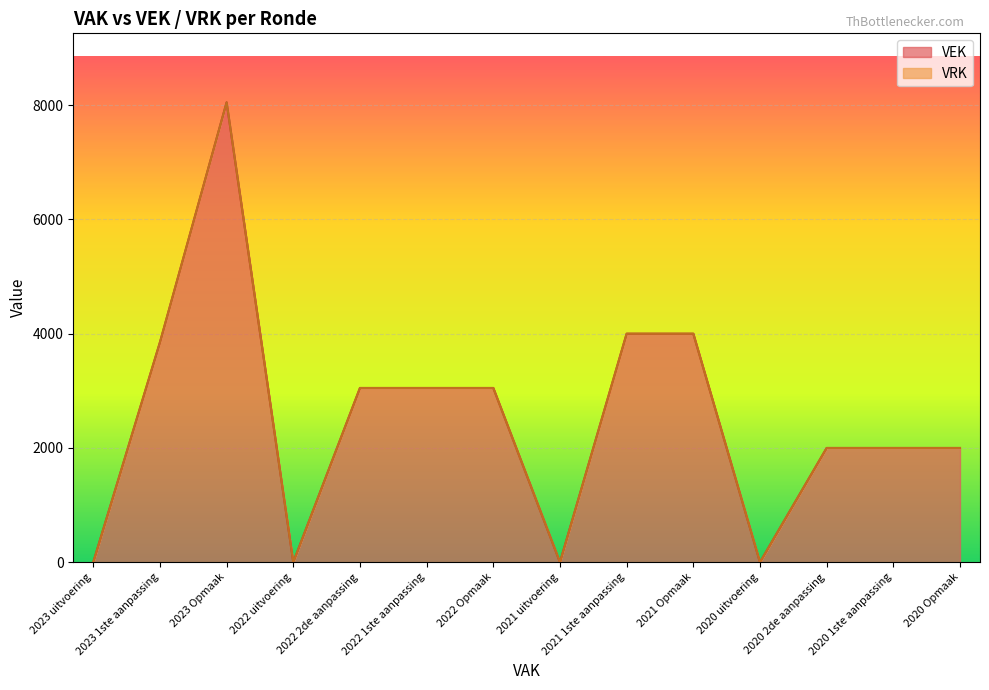

The value at 2020 1ste aanpassing is 2671. True or false?

False